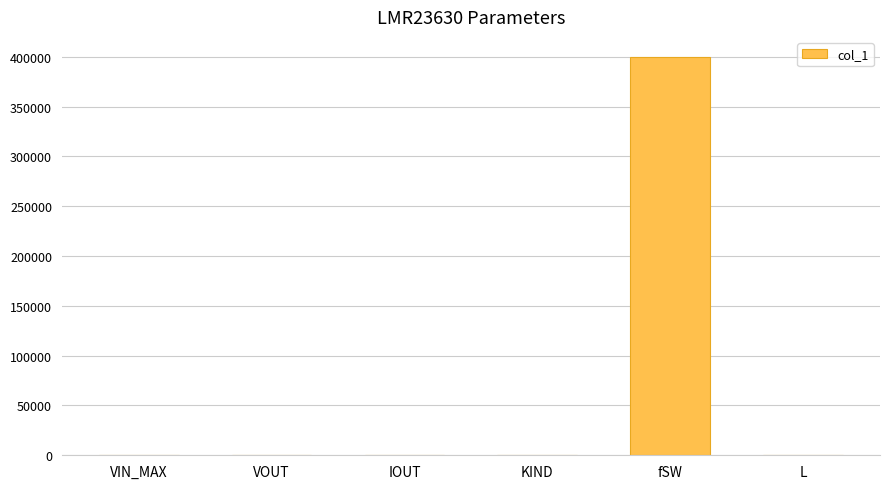

What is the sum of all values?

400037.3